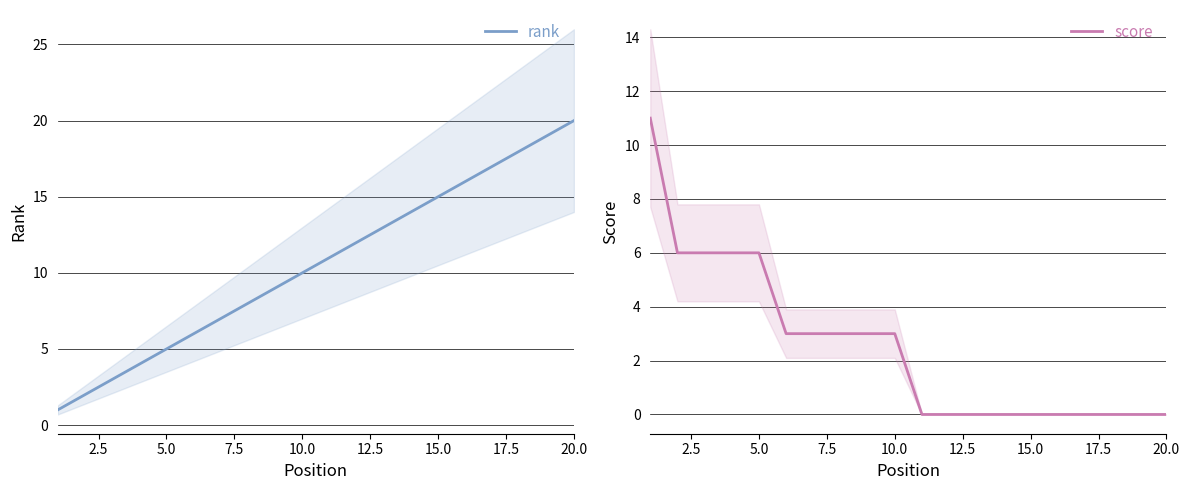

Which series has the largest total across all categories?

rank